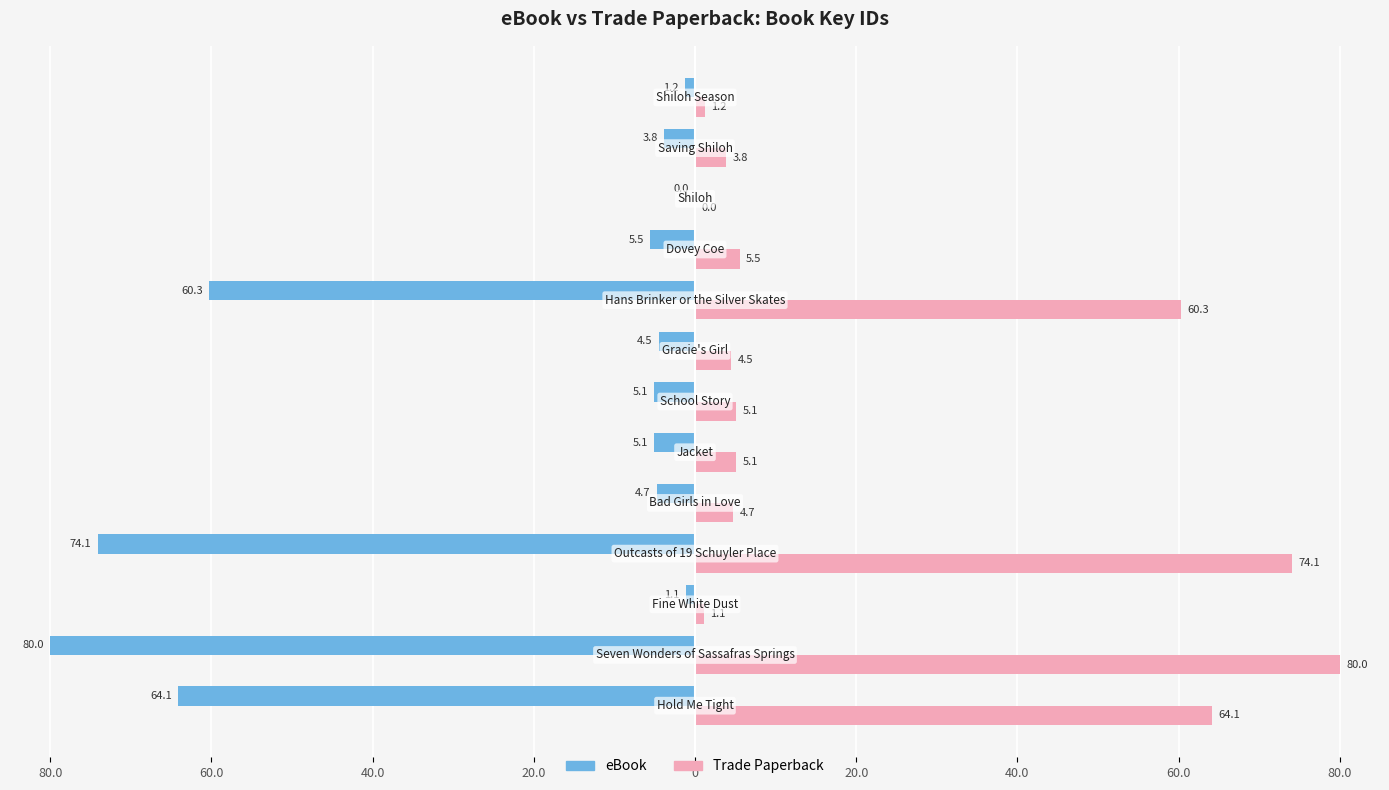

What are all the series names shown in the legend?

eBook, Trade Paperback